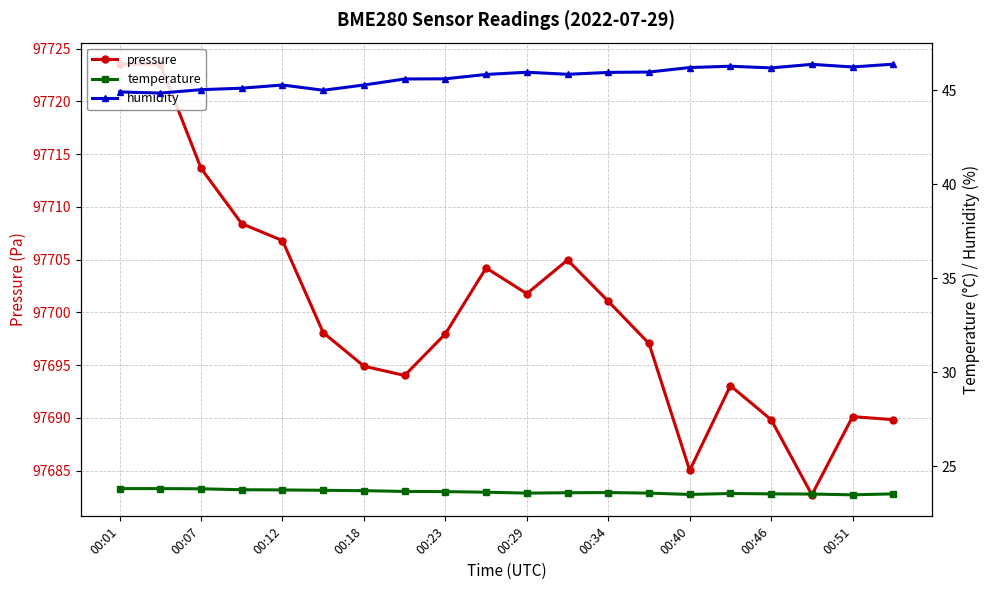

What is the average value of the pressure series?

97700.0